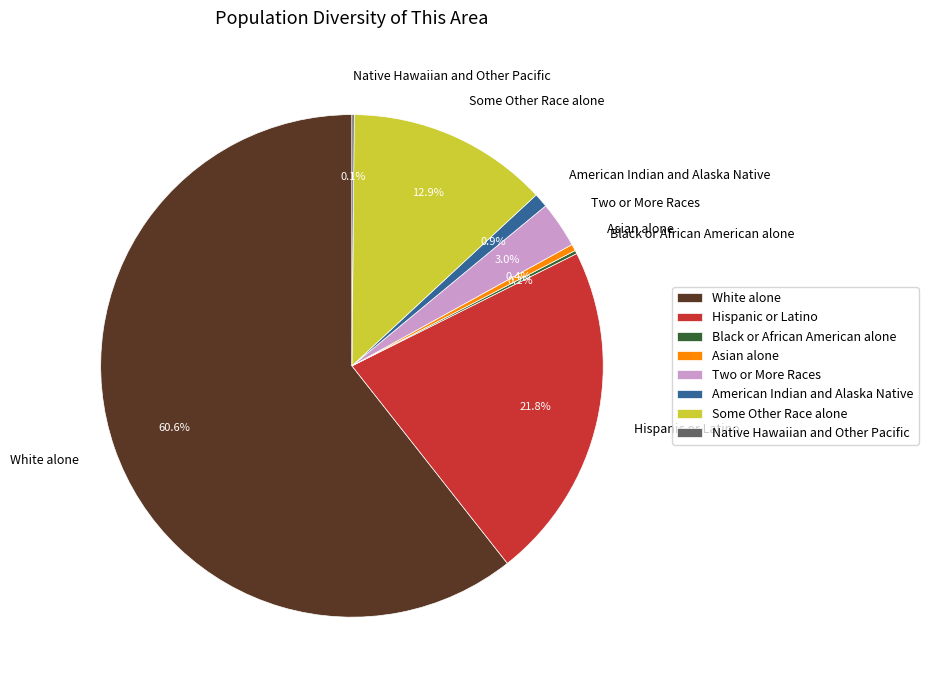

What portion of the pie excludes Hispanic or Latino?

78.2%